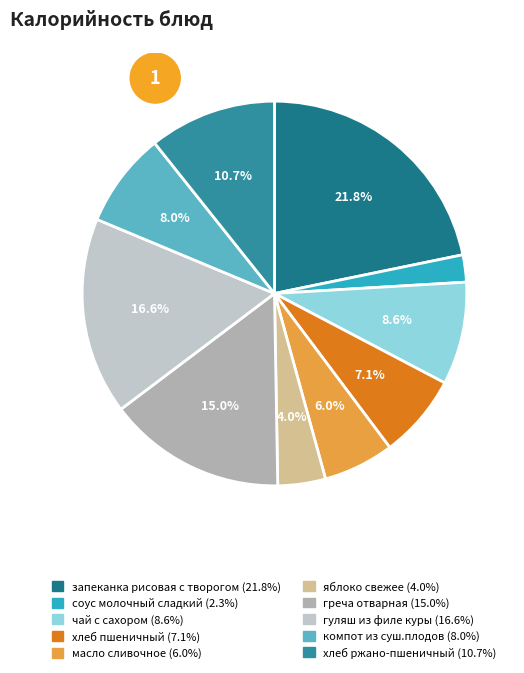

Which category has the biggest portion of the pie?

запеканка рисовая с творогом